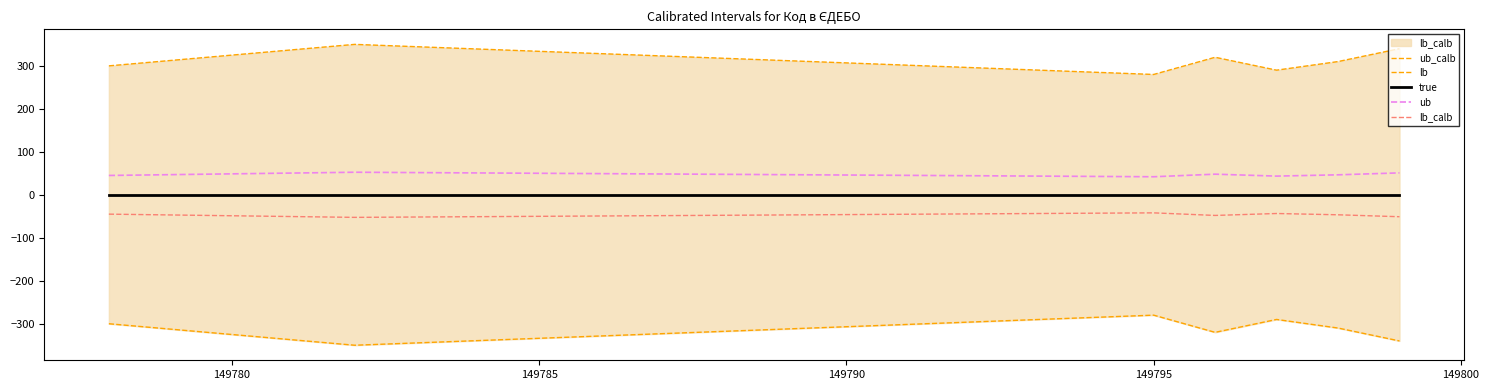

What is the sum of the lb values at 149785 and 149790?

-600.0